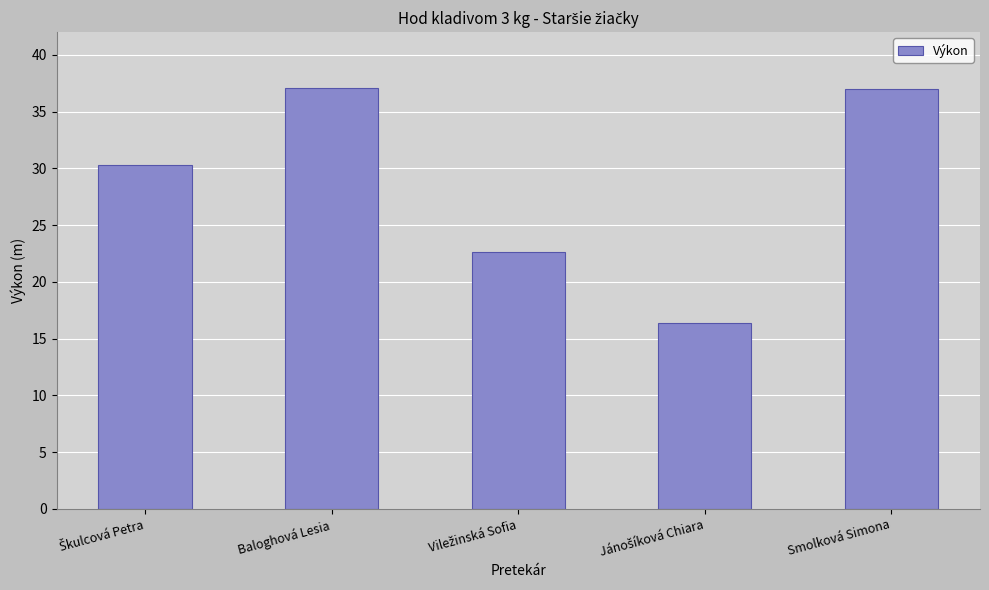

How many data points does each series have?

5